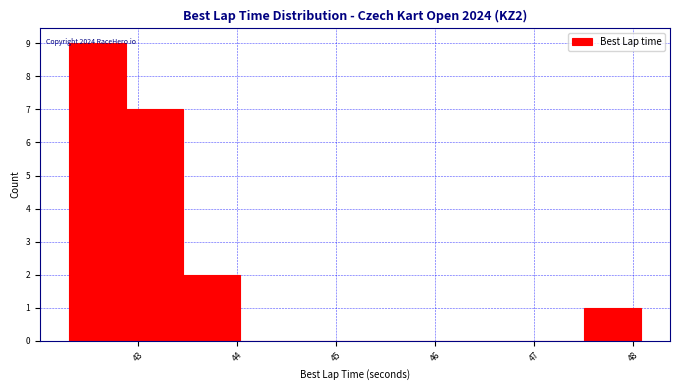

Which range on the x-axis has the tallest bar?

42.3 to 42.9